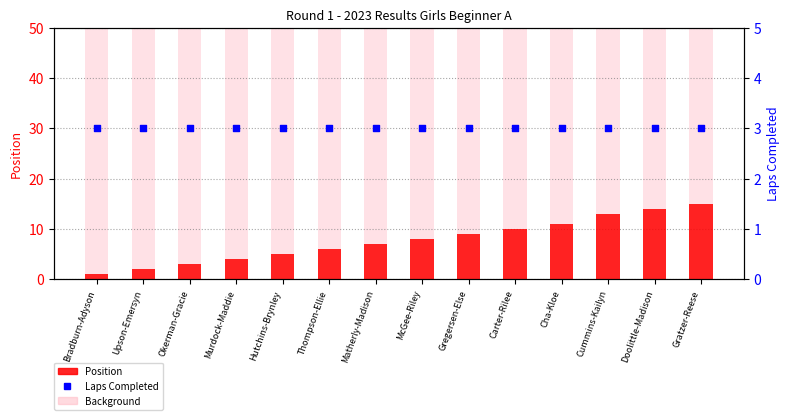

Which series reaches the minimum Y coordinate?

Position